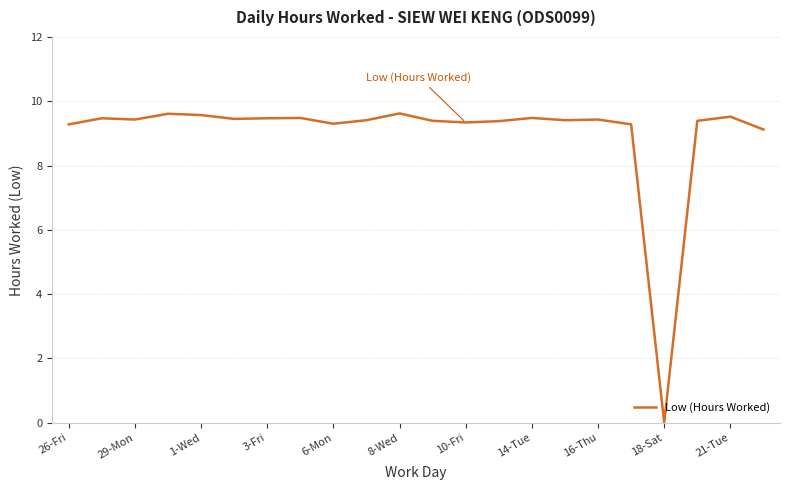

What is the greatest value displayed?

9.6